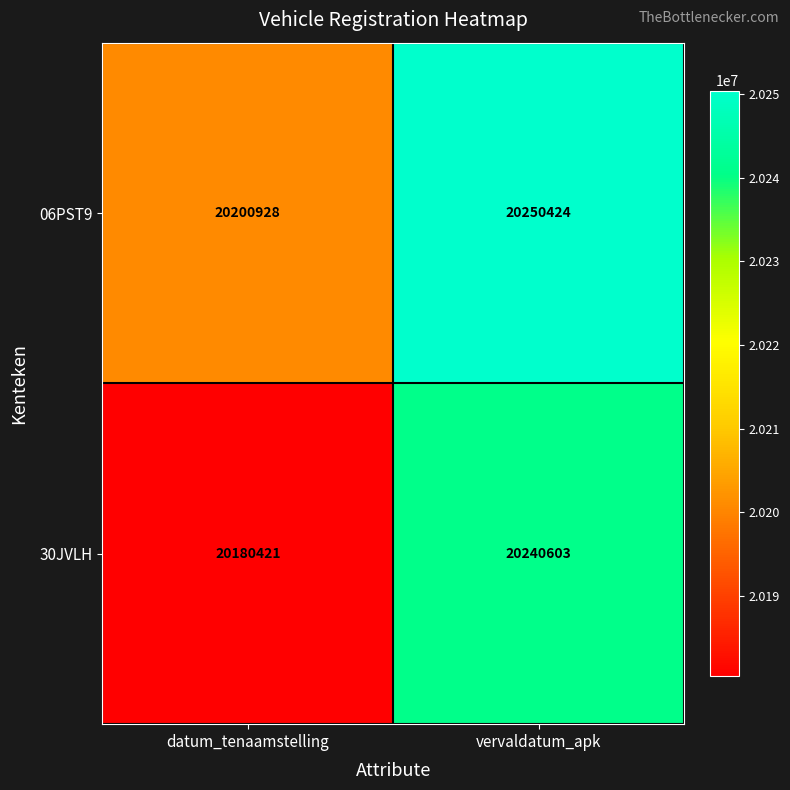

What is the spread (max minus min) of values at vervaldatum_apk?

9821